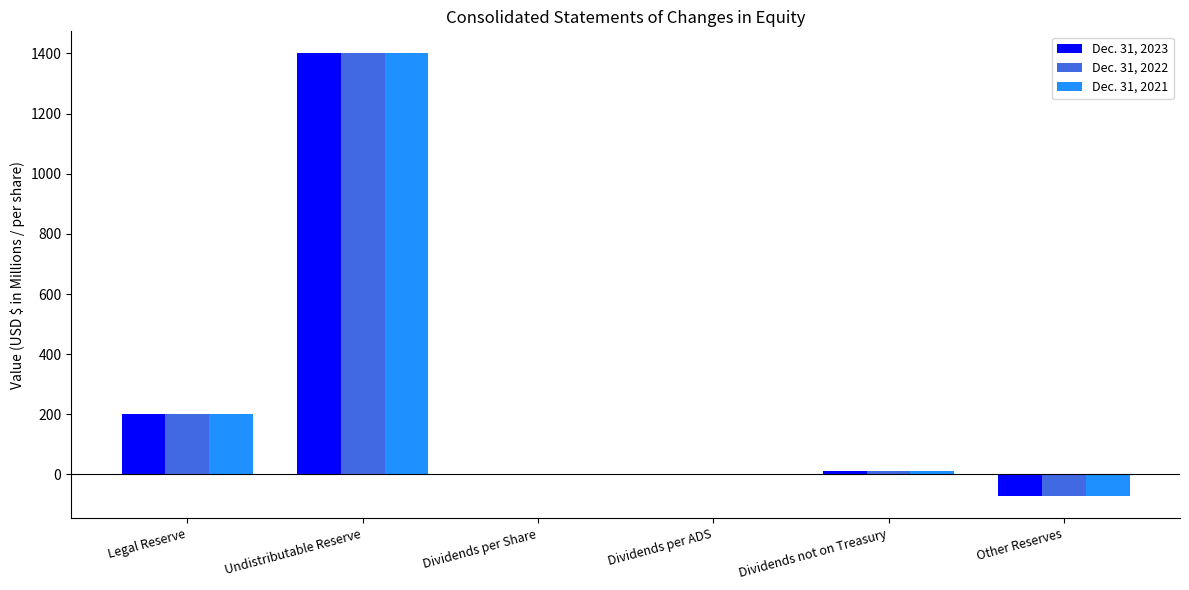

What is the maximum value shown in the chart?

1400.0